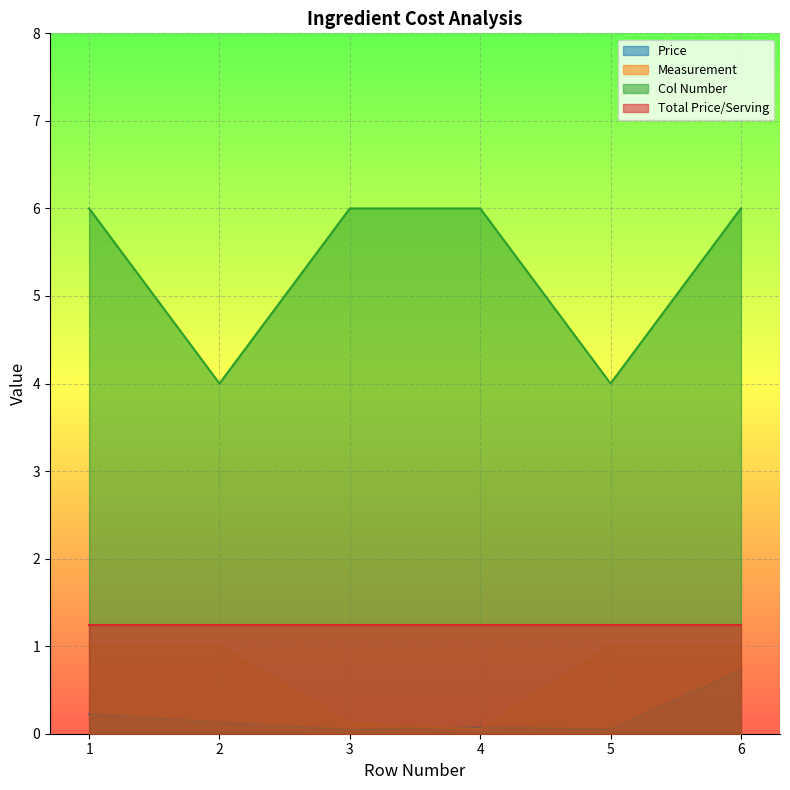

Rank the series at 1 from highest to lowest value.

Col Number, Total Price/Serving, Measurement, Price